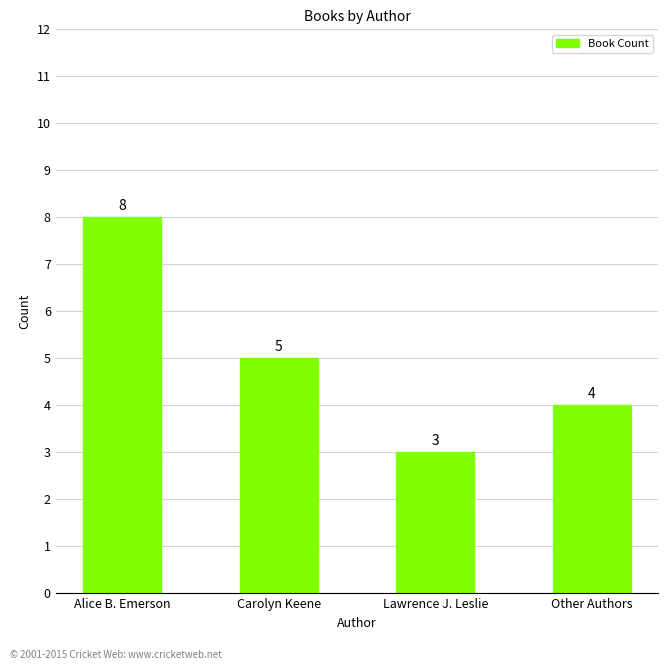

What is the minimum value shown in the chart?

3